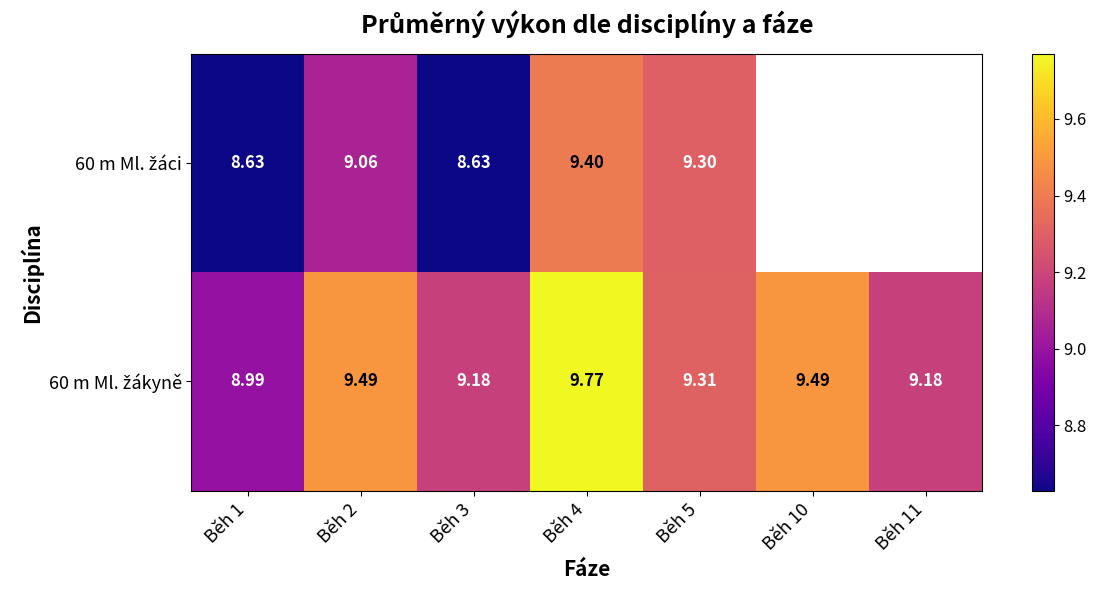

Which category has the highest value in the 60 m Ml. žákyně series?

Běh 4